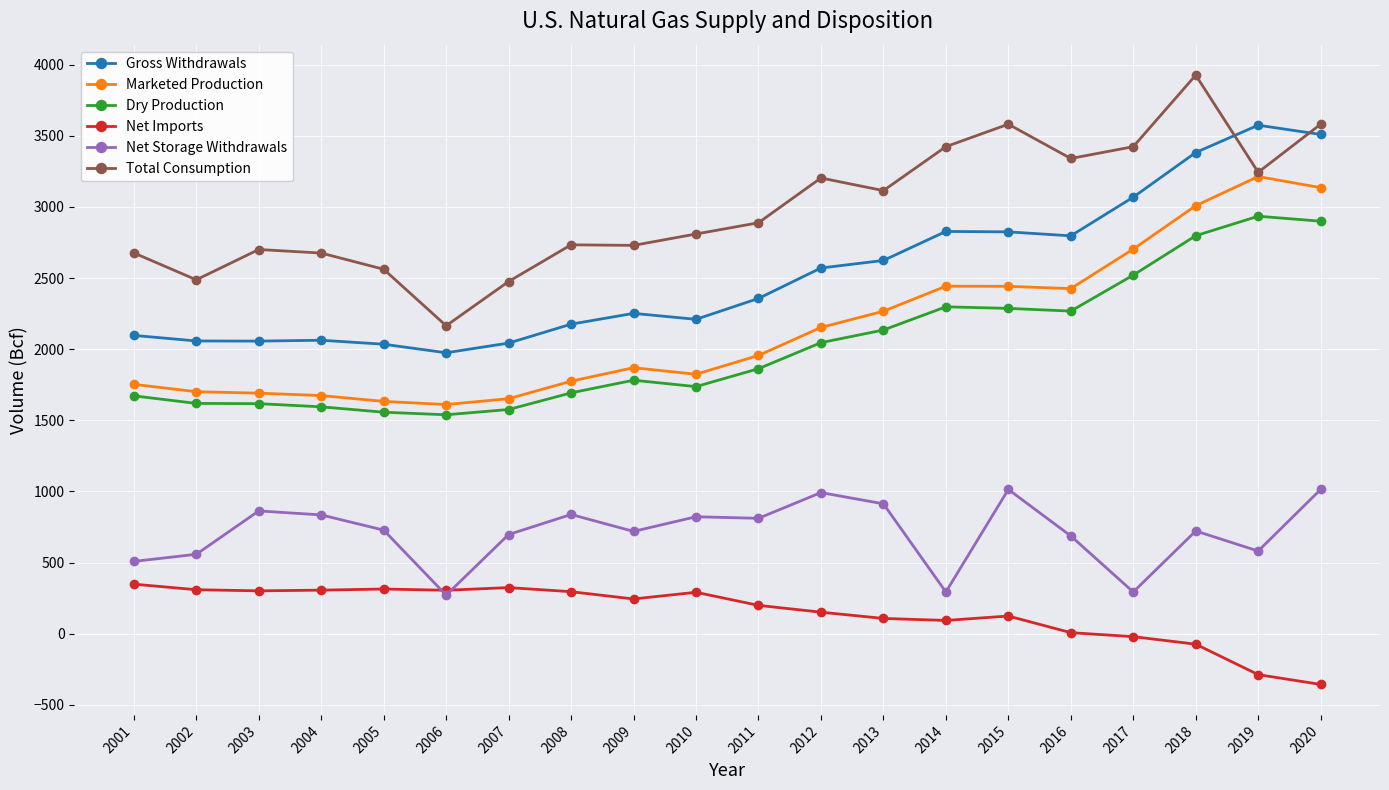

Does the chart display data point markers on the line(s)?

Yes